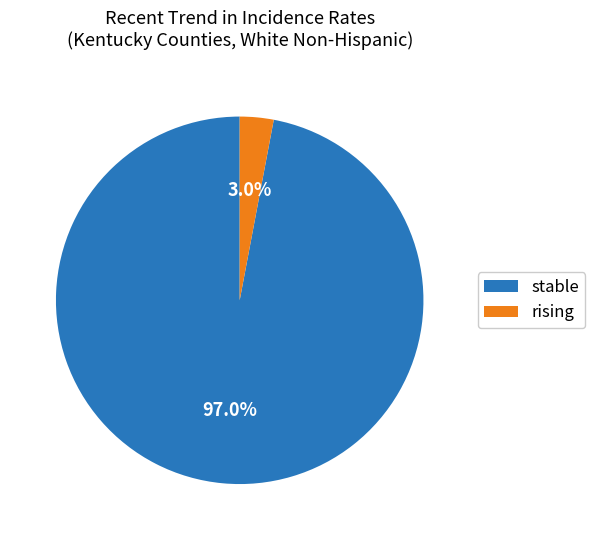

The stable slice represents 97% of the pie. True or false?

True